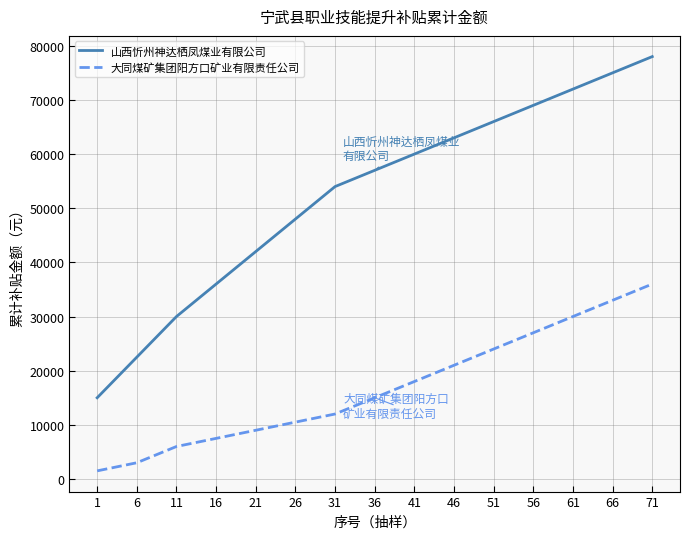

Where is 山西忻州神达栖凤煤业有限公司 nearest to the value 46500?

26